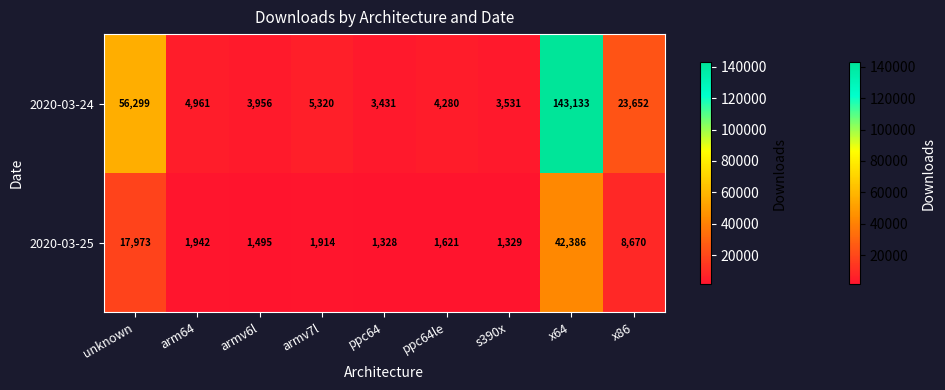

What is the sum of the 2020-03-25 values at ppc64 and x86?

9998